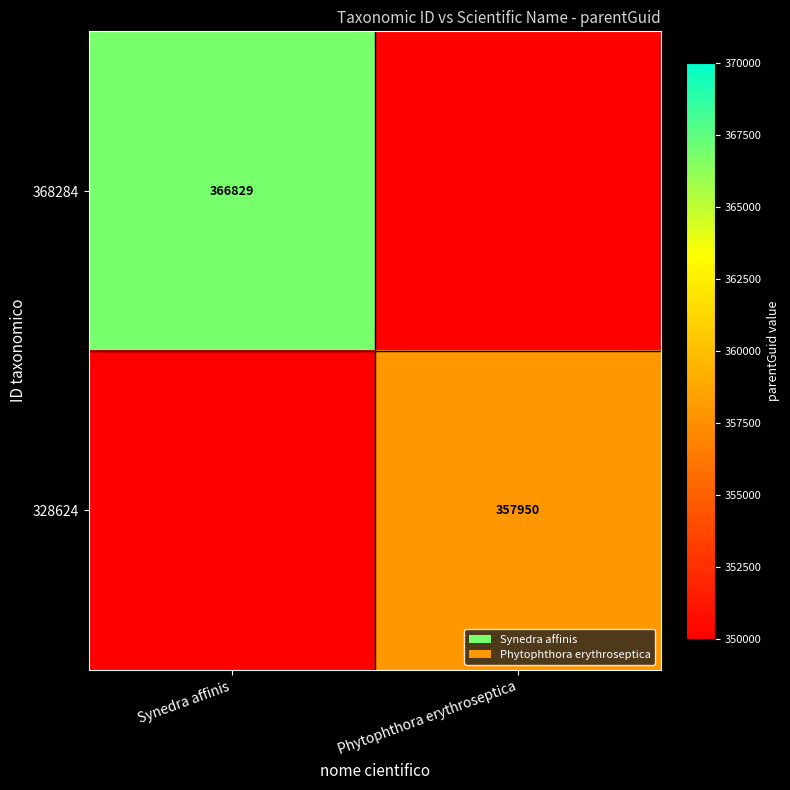

At how many categories does at least one series exceed 366348?

1